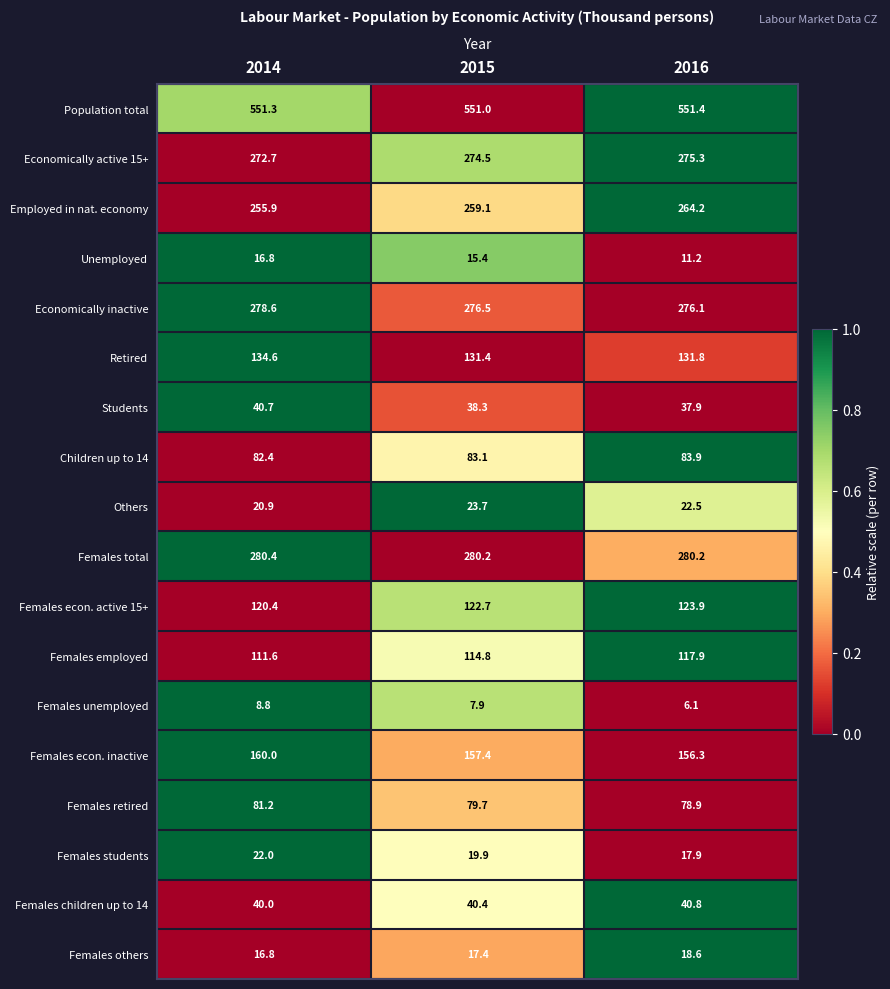

The value of Economically inactive at 2014 is 168.3. True or false?

False